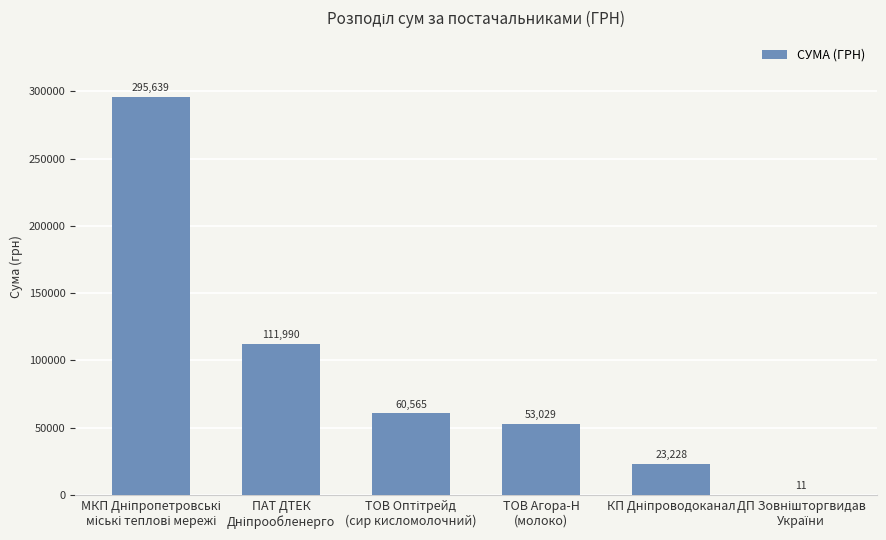

What is the greatest value displayed?

295638.6